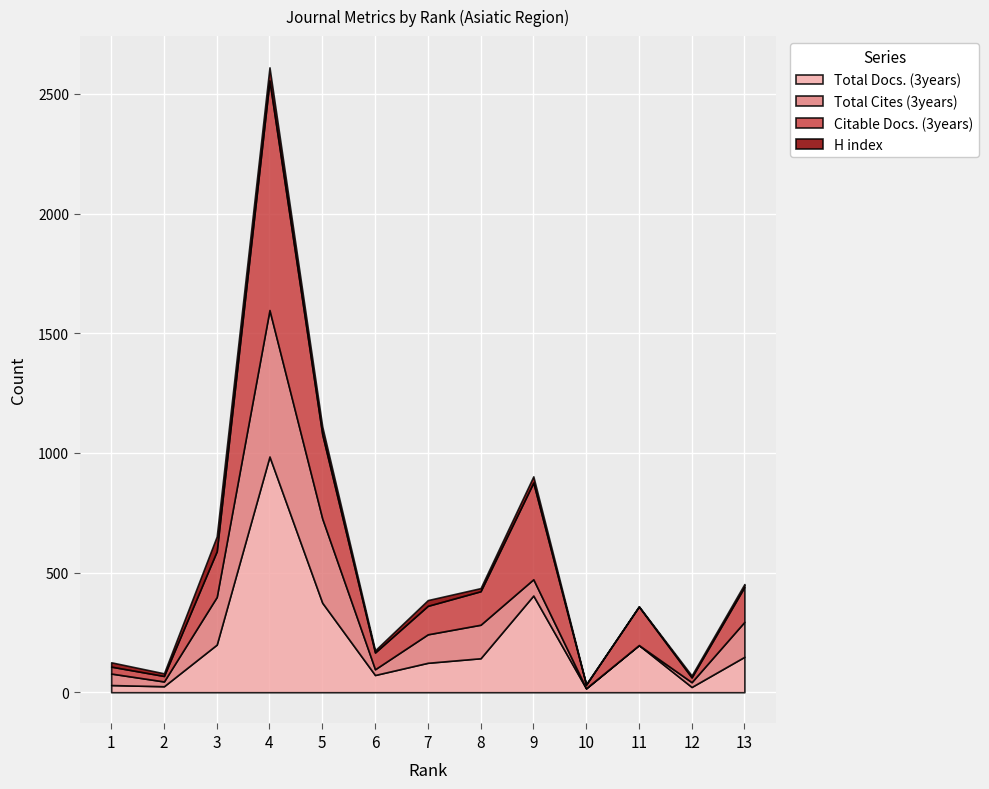

How many interior local valleys does the Total Cites (3years) series have?

3